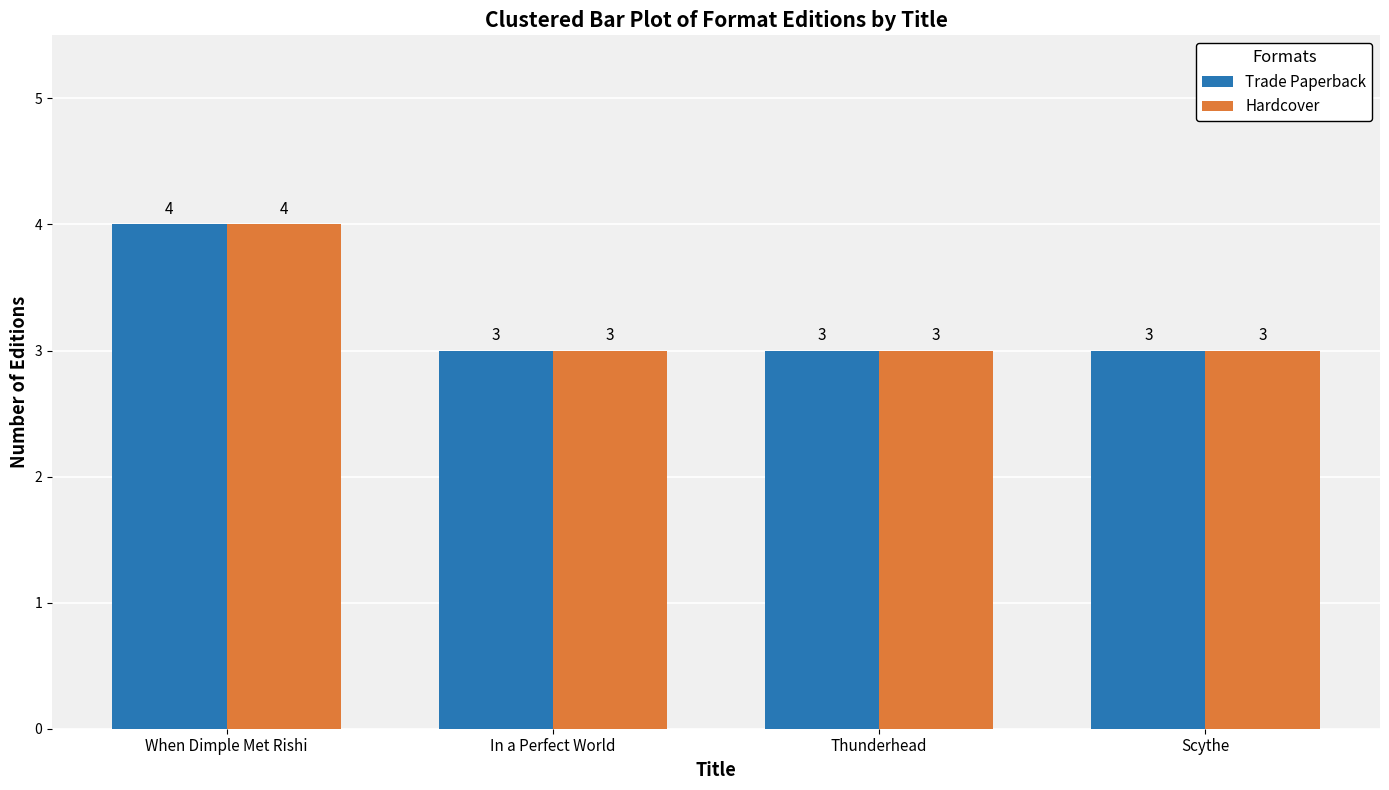

What is the label of the 4th bar from the right?

When Dimple Met Rishi